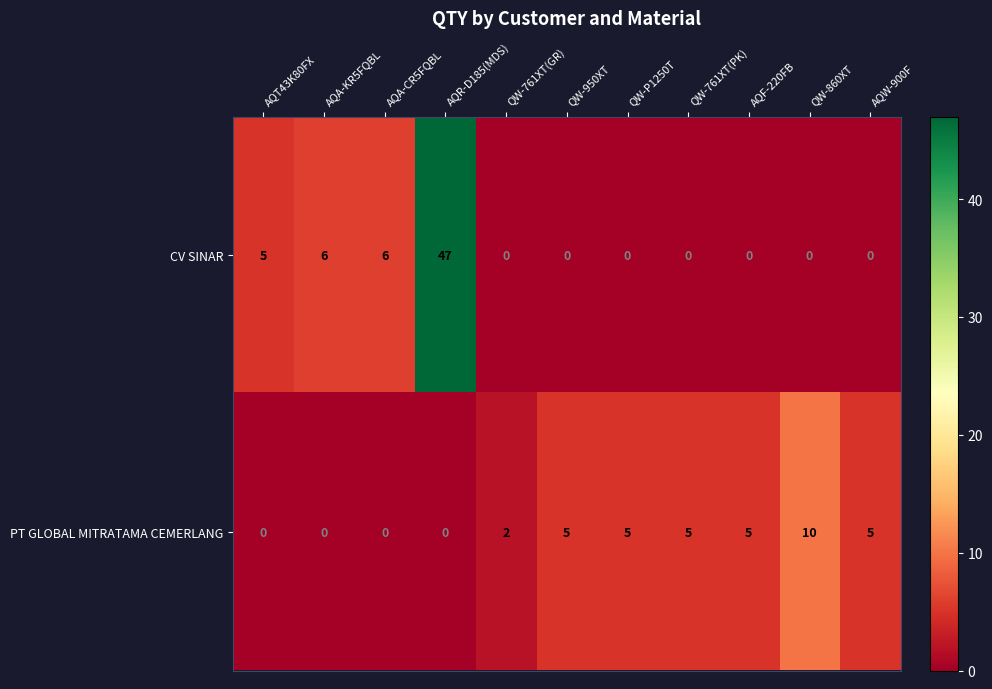

What is the maximum value shown in the chart?

47